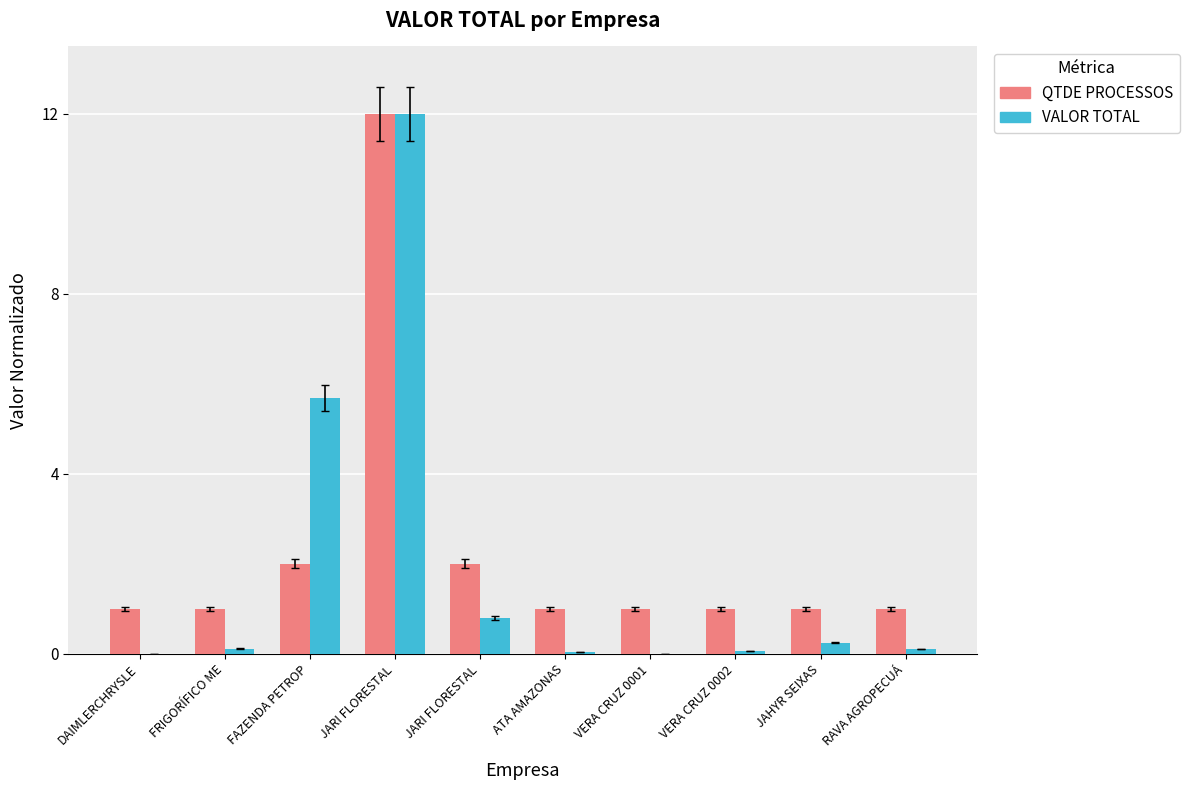

What is the label of the 10th bar from the left?

RAVA AGROPECUÁ